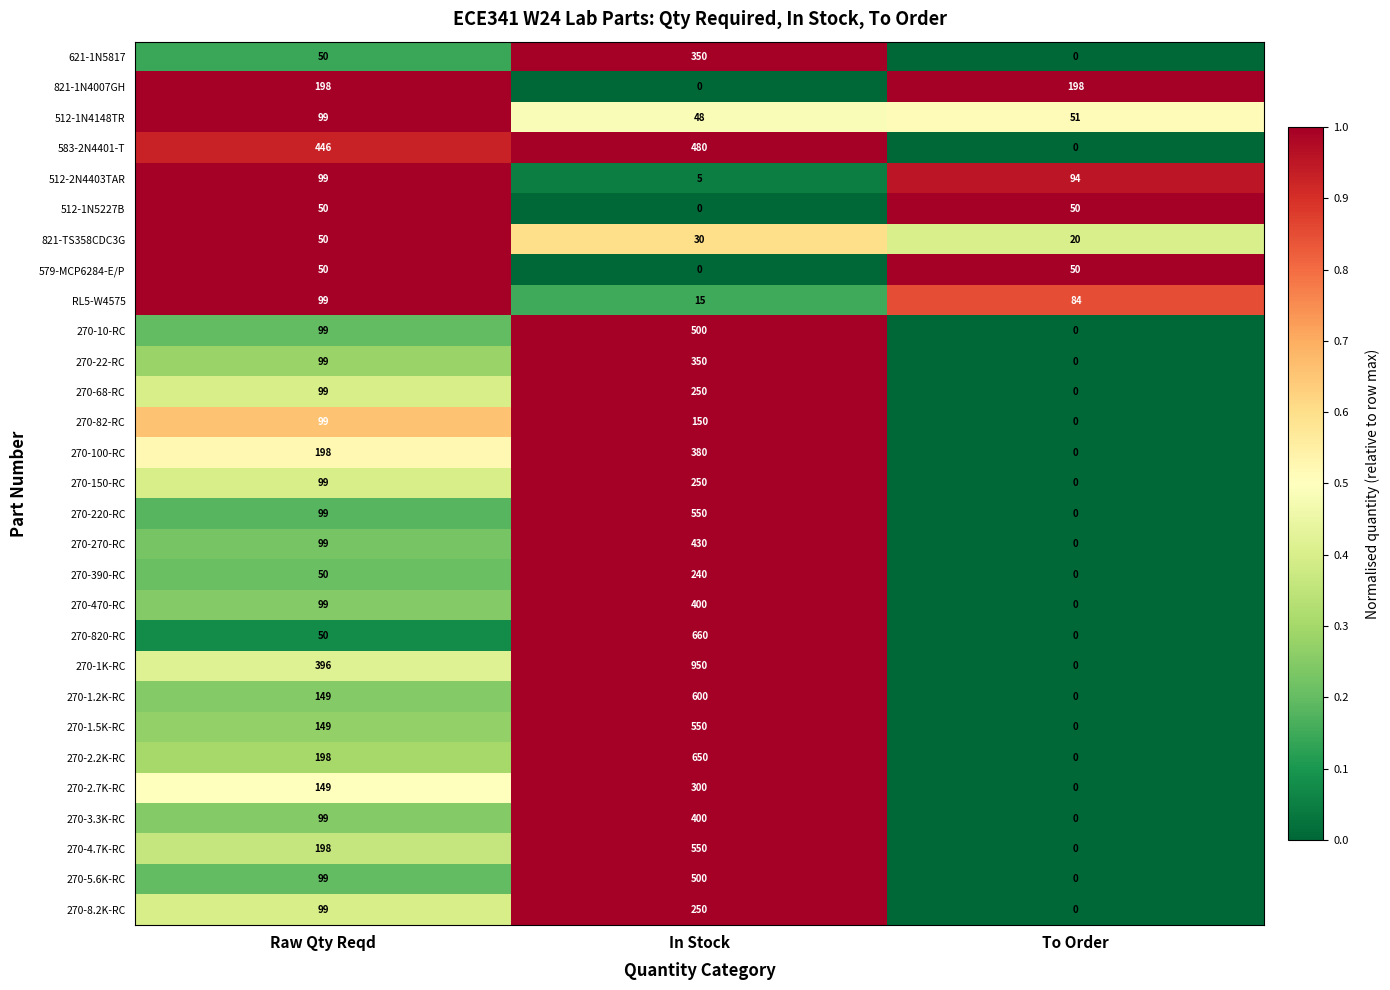

What is the average value of the 270-5.6K-RC series?

200